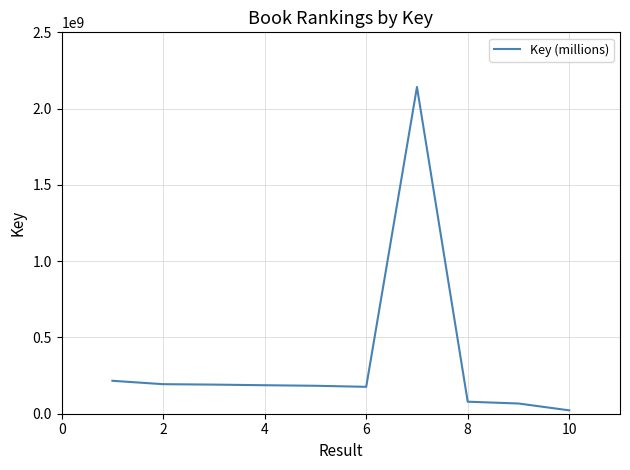

What is the greatest value displayed?

2141735474